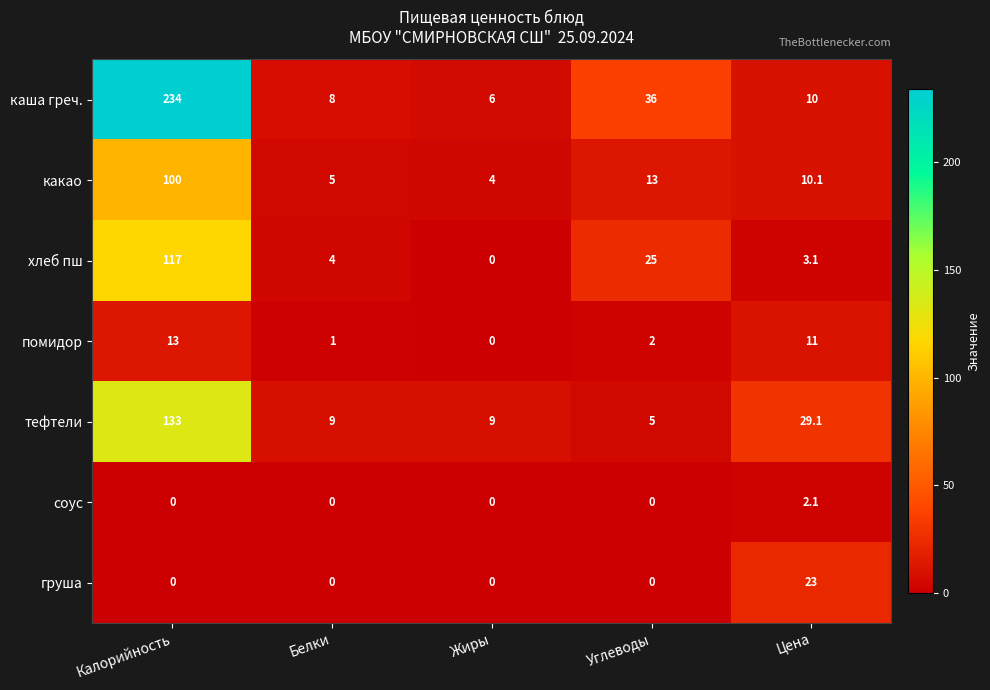

At which category is the sum across all series the highest?

Калорийность